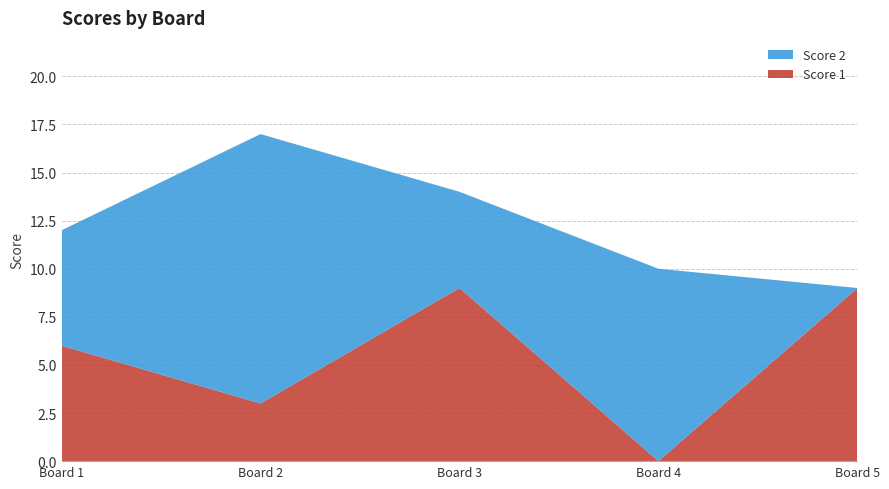

Reading left to right, what are all the values shown in this chart?

Score 1: 6	3	9	0	9
Score 2: 6	14	5	10	0